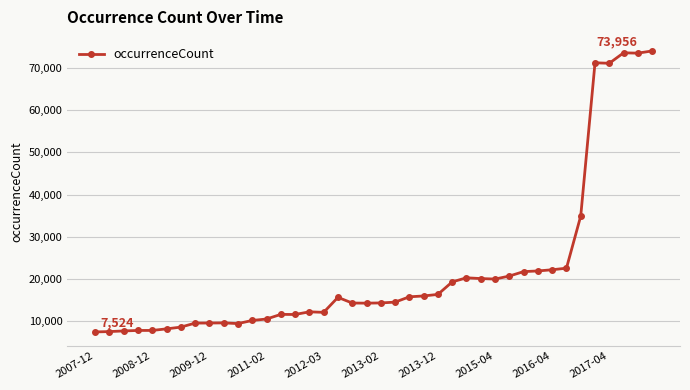

What is the value of the 13th point from the left?

10574